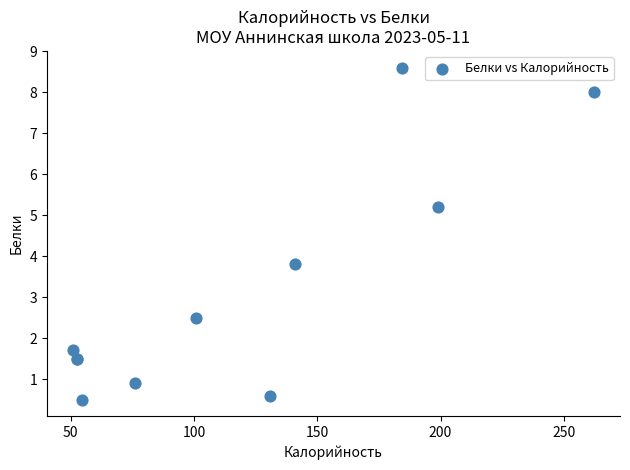

What Y value in the scatter plot is closest to 4?

3.8